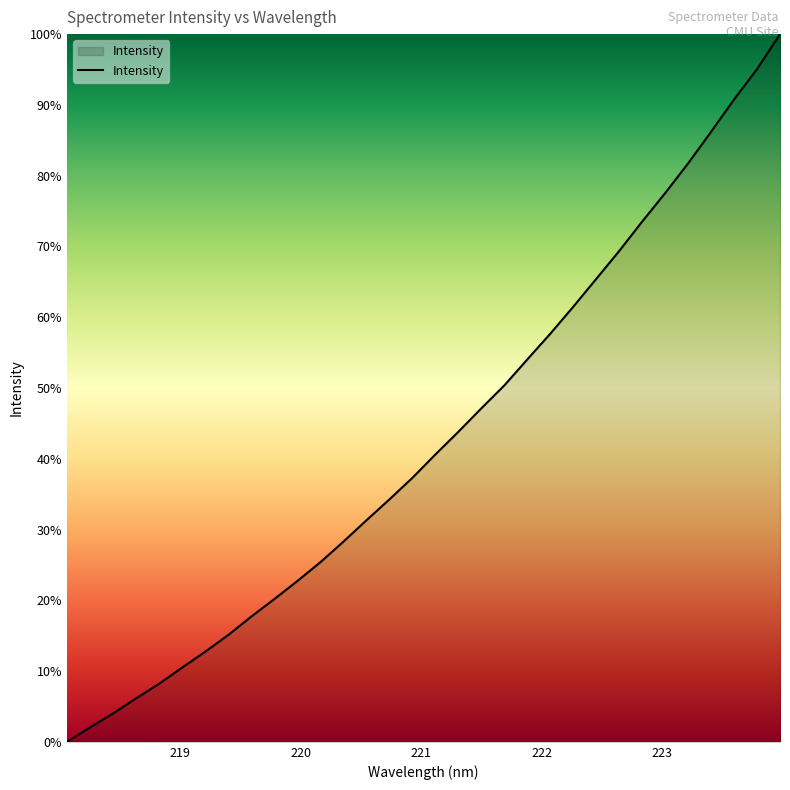

What is the label of the 29th point from the left?

223.408